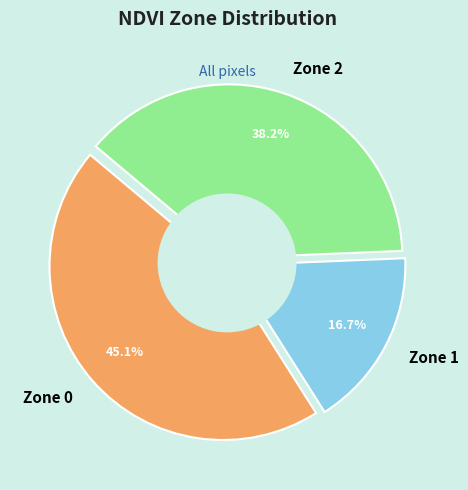

Combined, what portion of the pie is Zone 0 and Zone 1?

61.8%